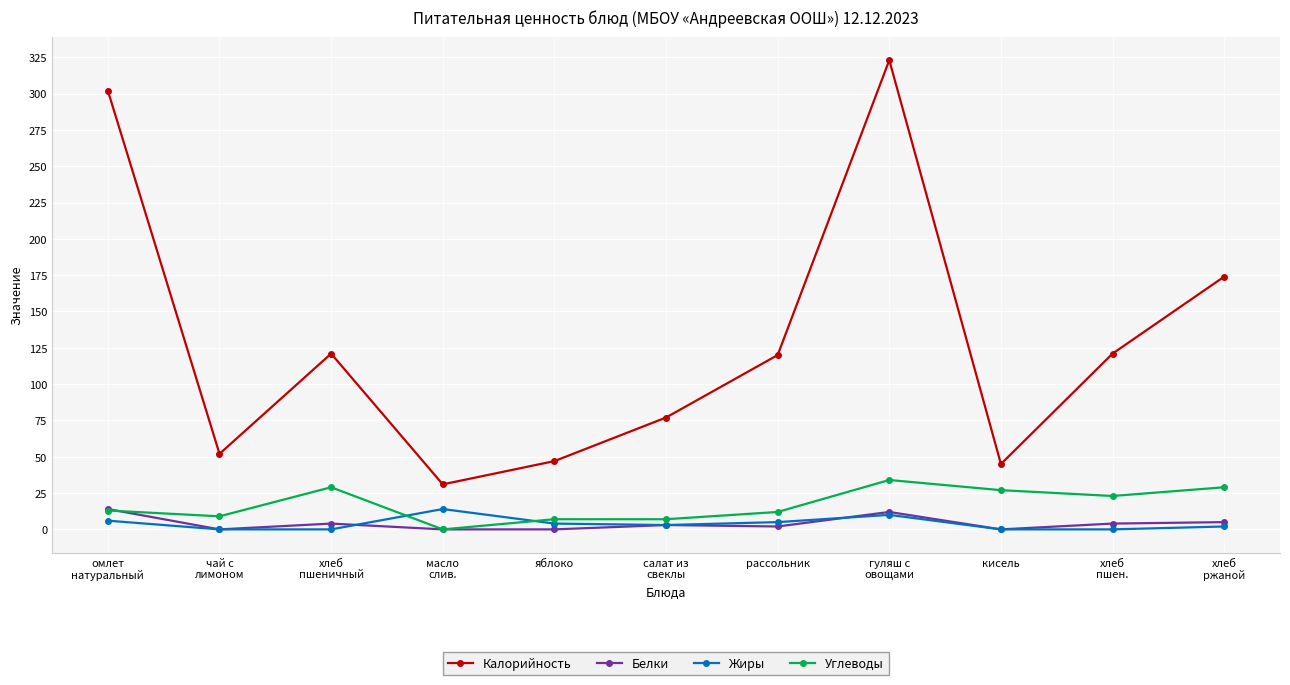

What is the label of the 7th point from the right?

яблоко